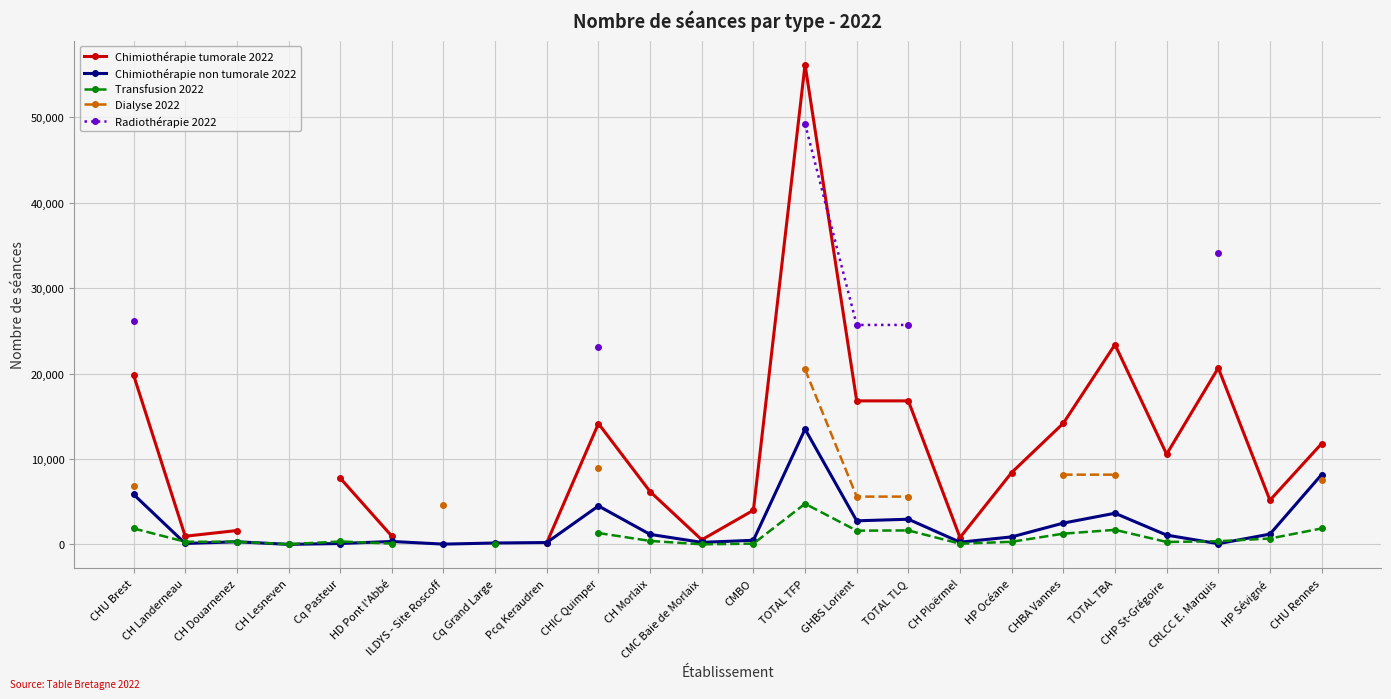

What is the greatest value displayed?

56193.0